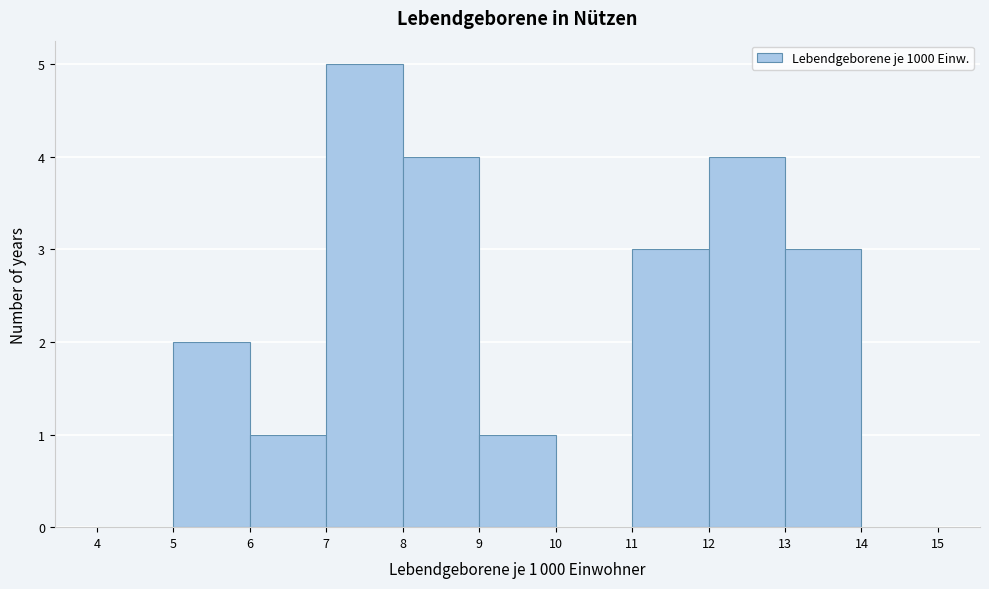

Over which range of the x-axis is the bar tallest?

7 to 8